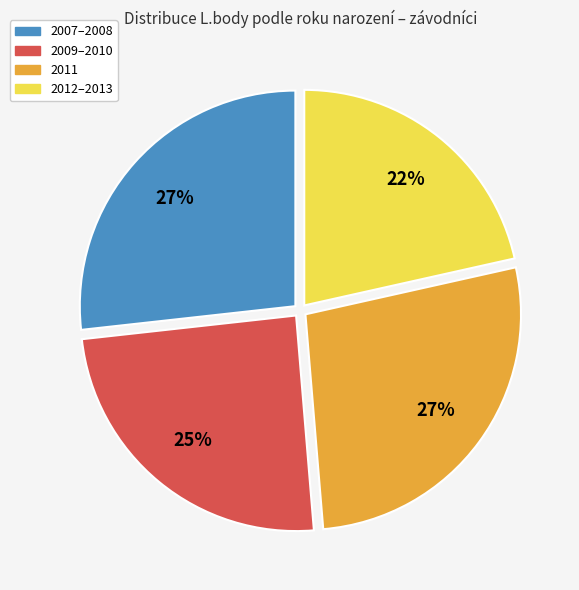

To the nearest percent, what is the average slice percentage?

25%